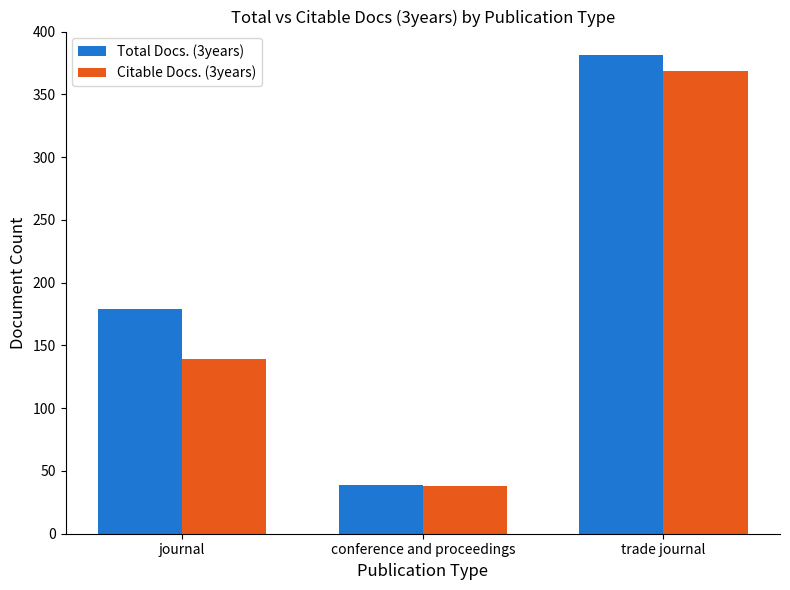

Count the number of categories in the chart.

3